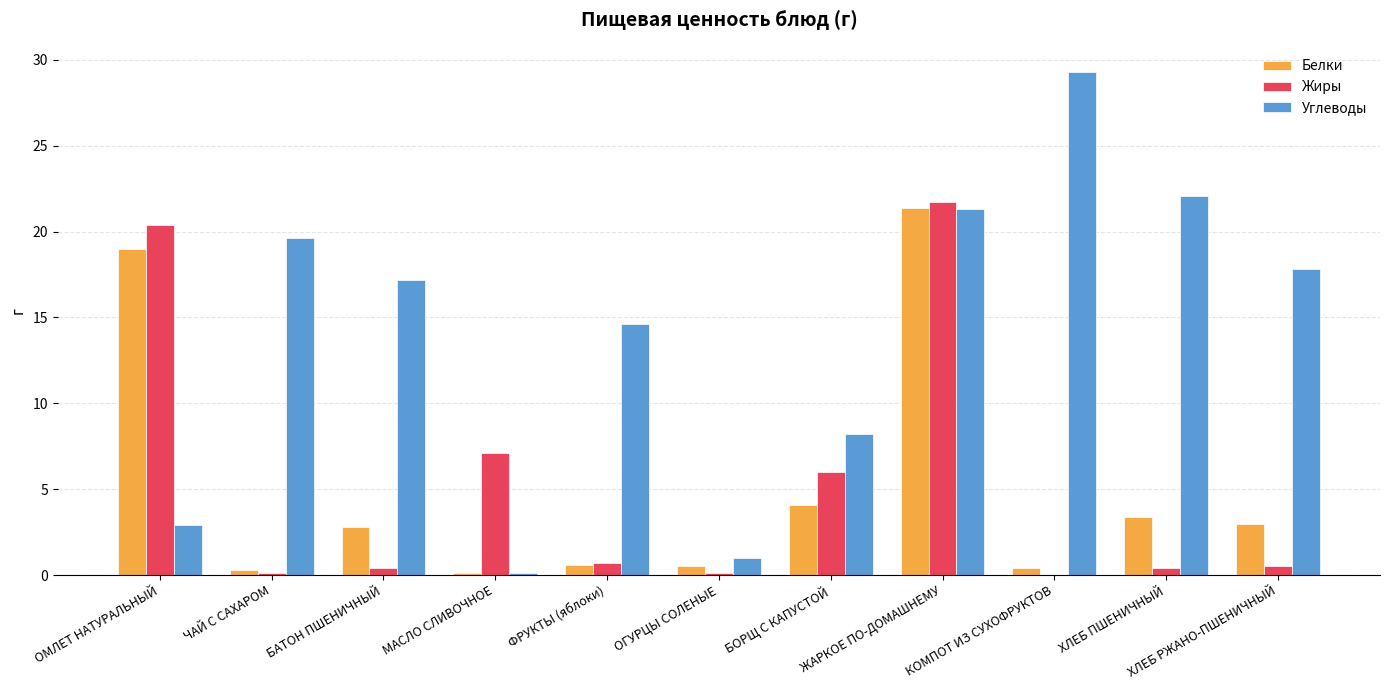

True or false: Жиры has a value of 6.0 at БОРЩ С КАПУСТОЙ.

True